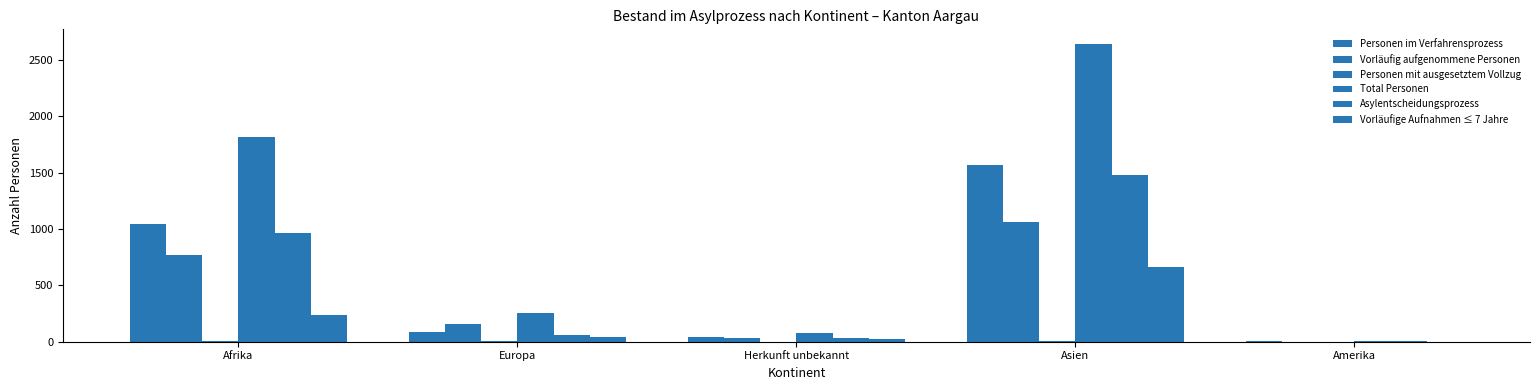

Are the bars grouped side by side (vs. stacked)?

Yes